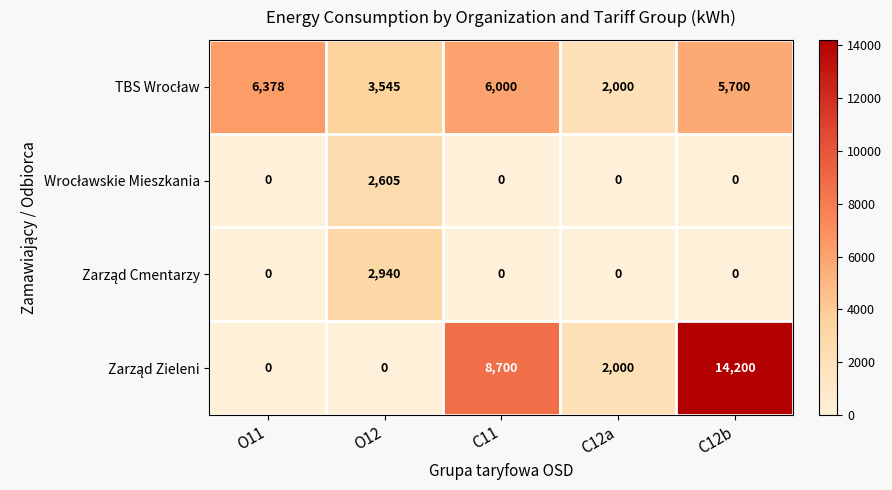

What is the maximum value shown in the chart?

14200